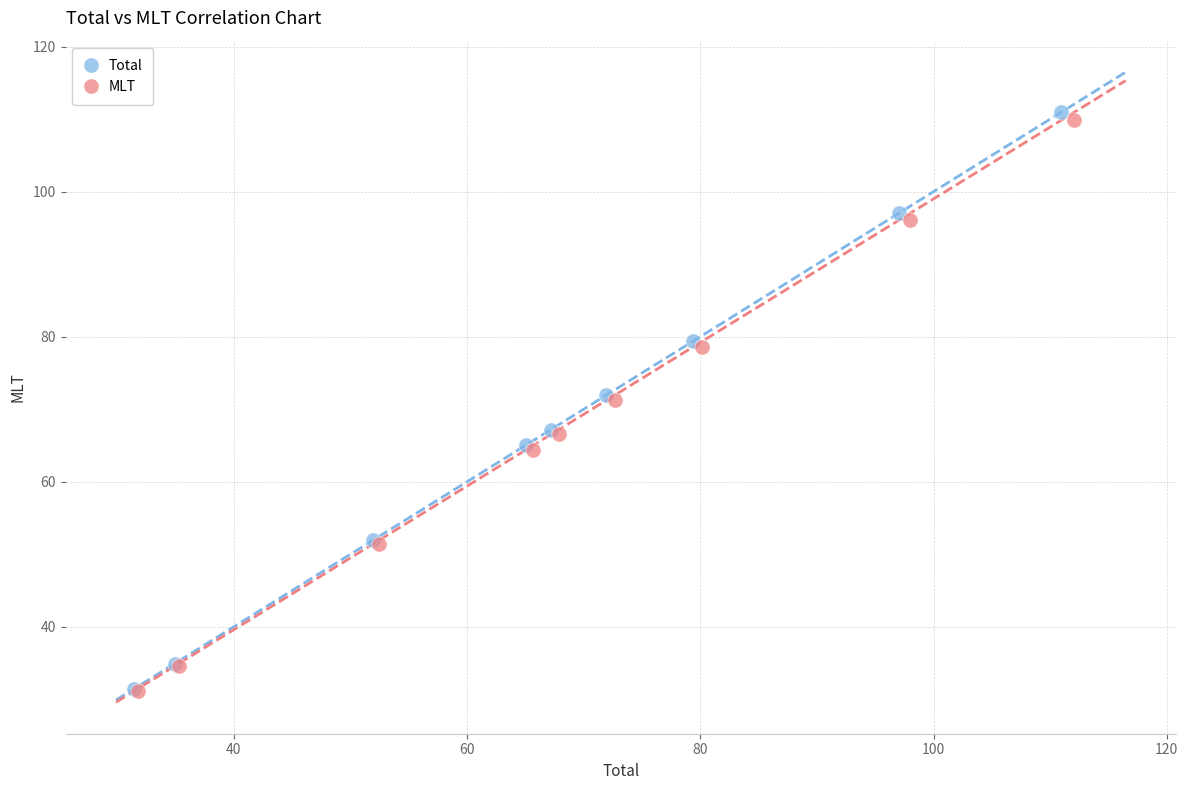

Which series has the largest Y range (max minus min)?

Total